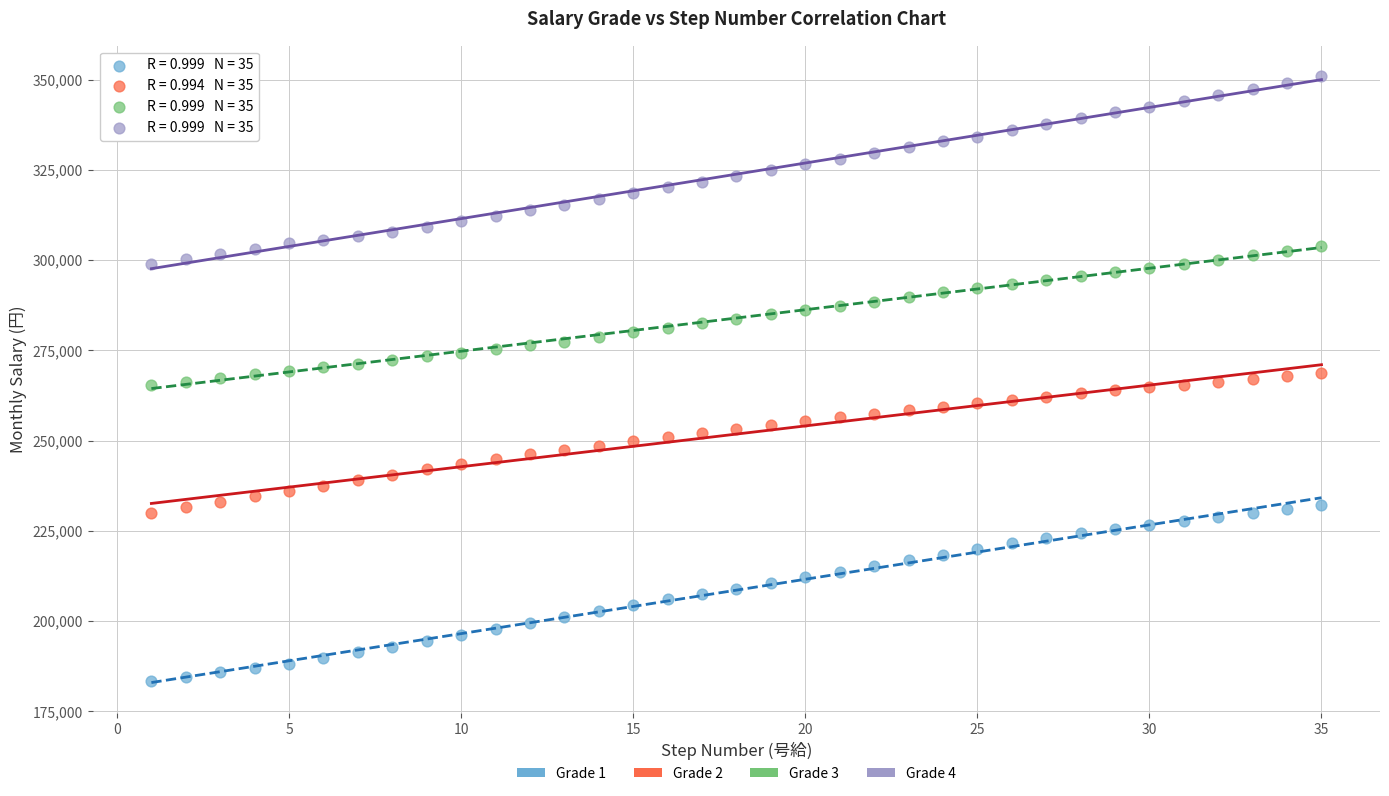

What is the X range (max minus min) for the scatter plot?

34